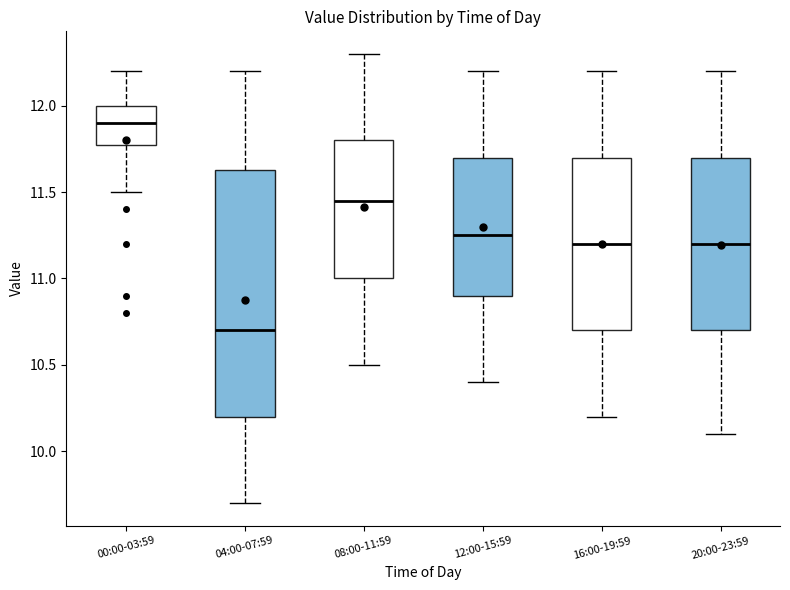

Which box has the highest median line?

00:00-03:59